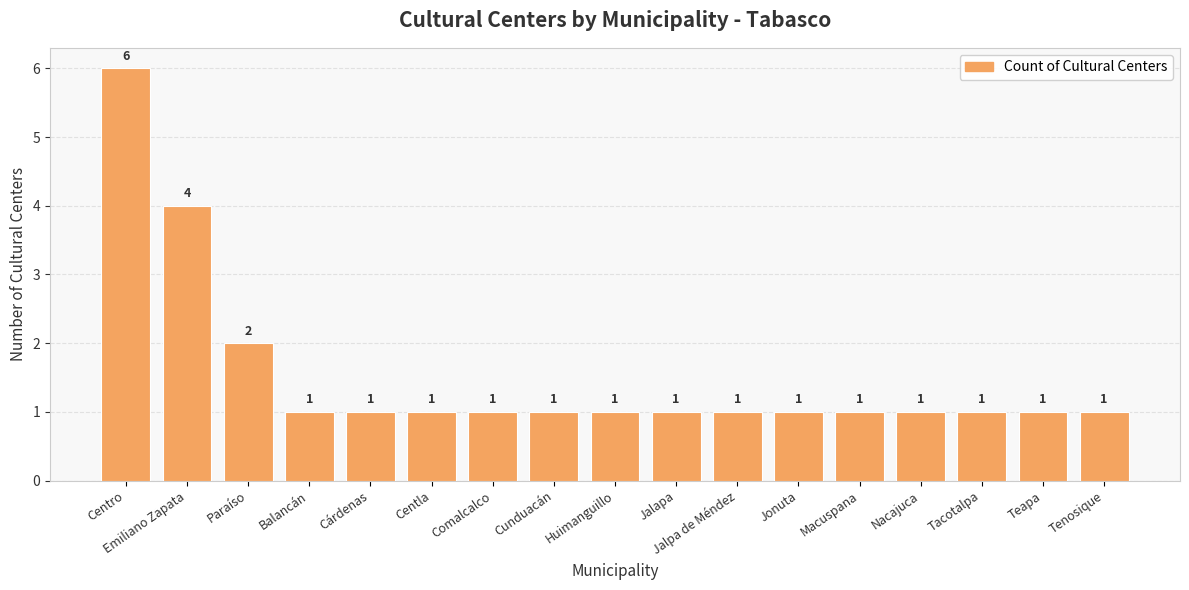

Between Centro and Jalpa de Méndez, which is larger?

Centro